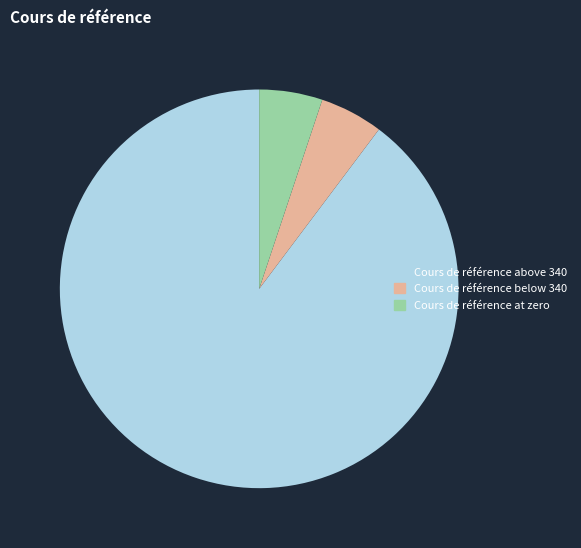

Between Cours de référence above 340 and Cours de référence at zero, which is larger?

Cours de référence above 340